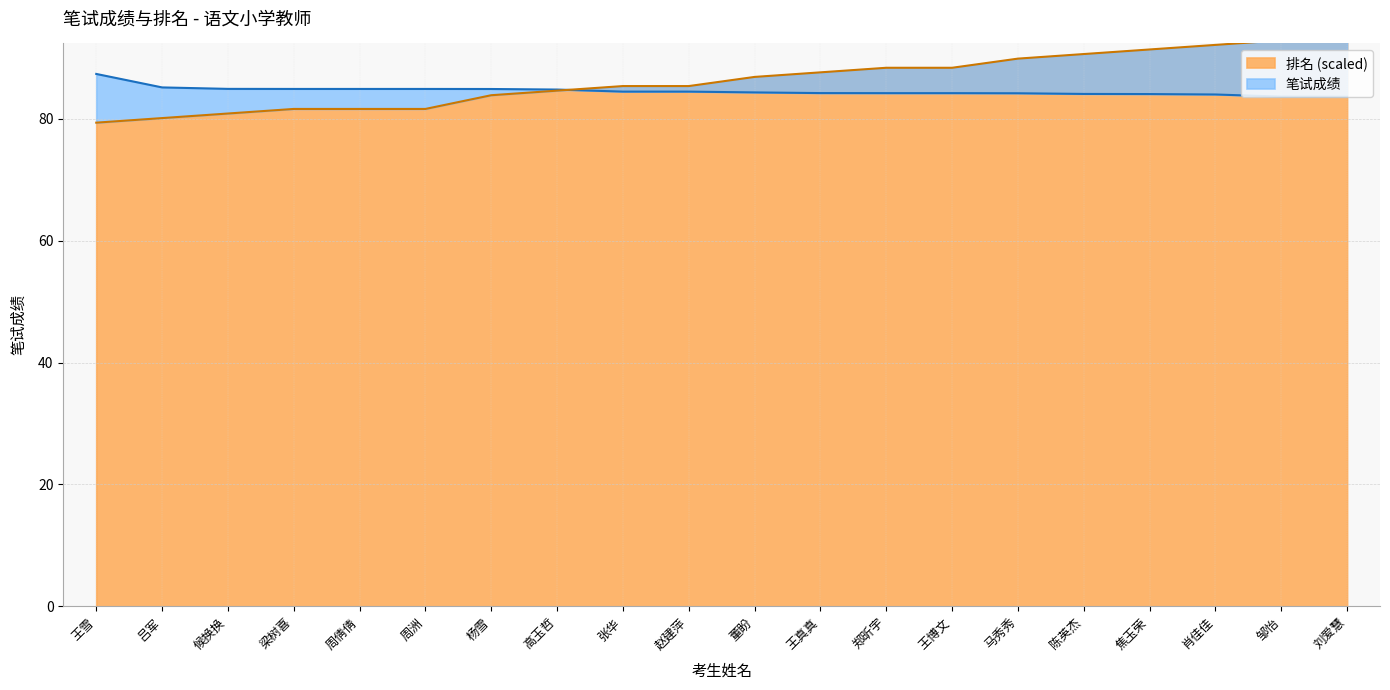

Reading right to left, list all the values displayed in this chart.

笔试成绩: 83.6	83.6	84.0	84.0	84.0	84.2	84.2	84.2	84.2	84.3	84.4	84.4	84.8	84.8	84.9	84.9	84.9	84.9	85.1	87.3
排名: 93.6	92.8	92.1	91.3	90.6	89.8	88.3	88.3	87.6	86.8	85.3	85.3	84.6	83.8	81.6	81.6	81.6	80.8	80.1	79.3